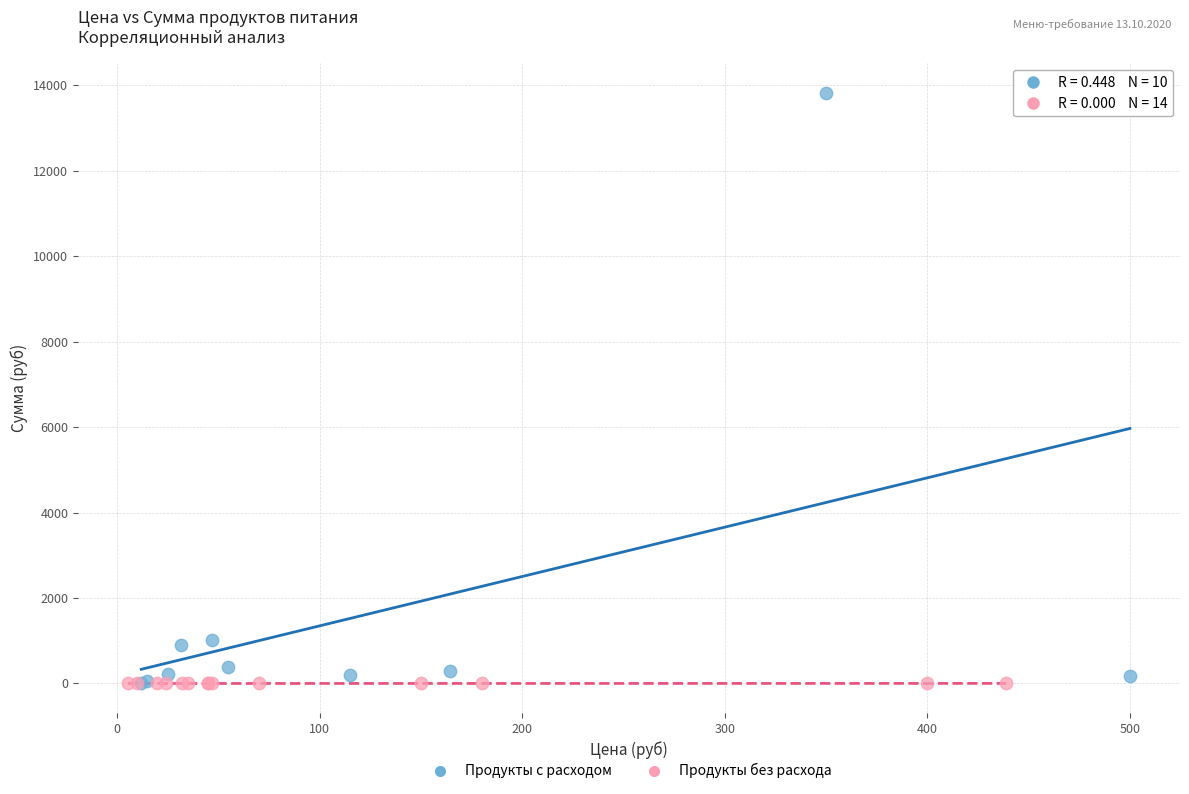

What are all the series names shown in the legend?

Продукты с расходом, Продукты без расхода